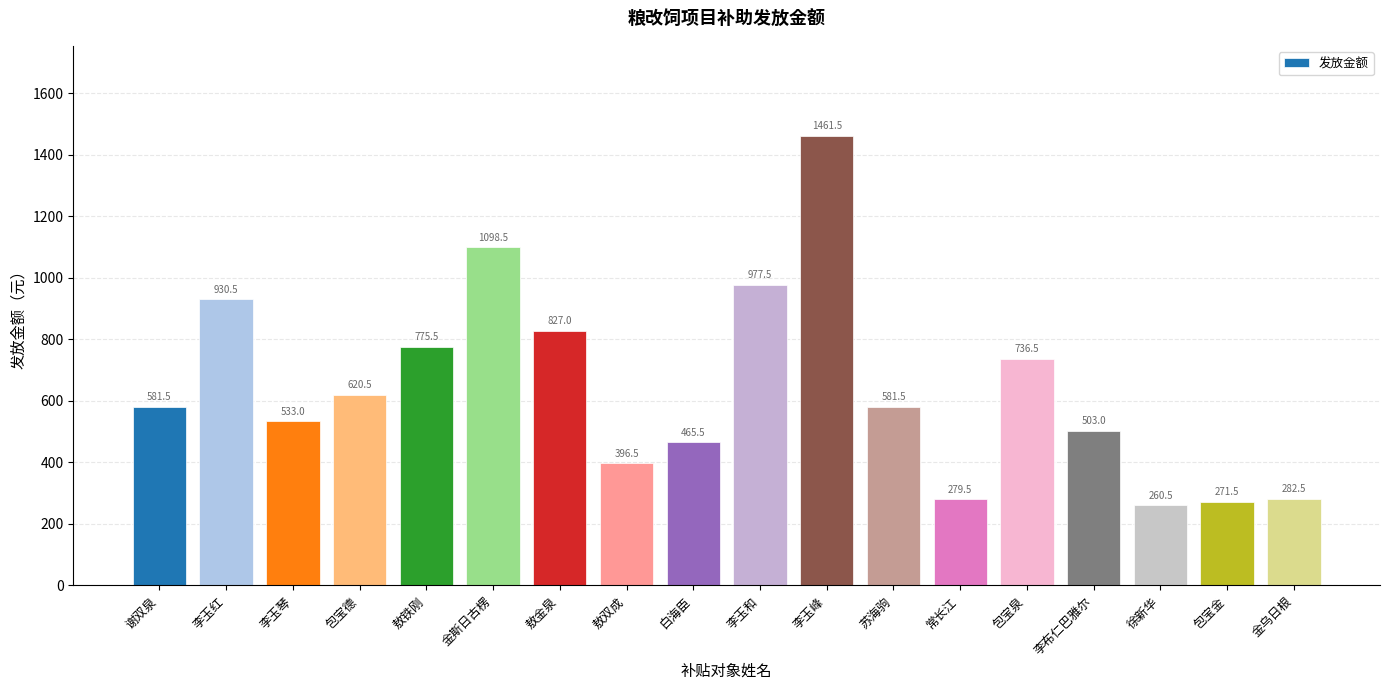

True or false: the data shows 812.7 at 李玉琴.

False